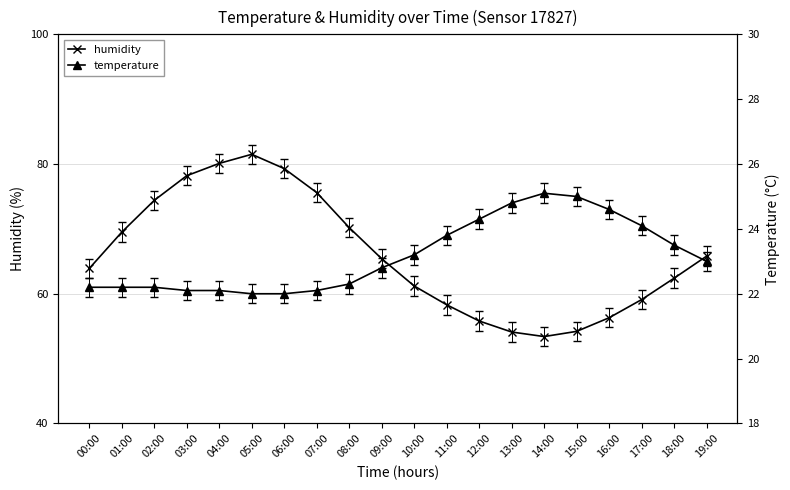

At 06:00, list the series in order from largest to smallest.

humidity, temperature